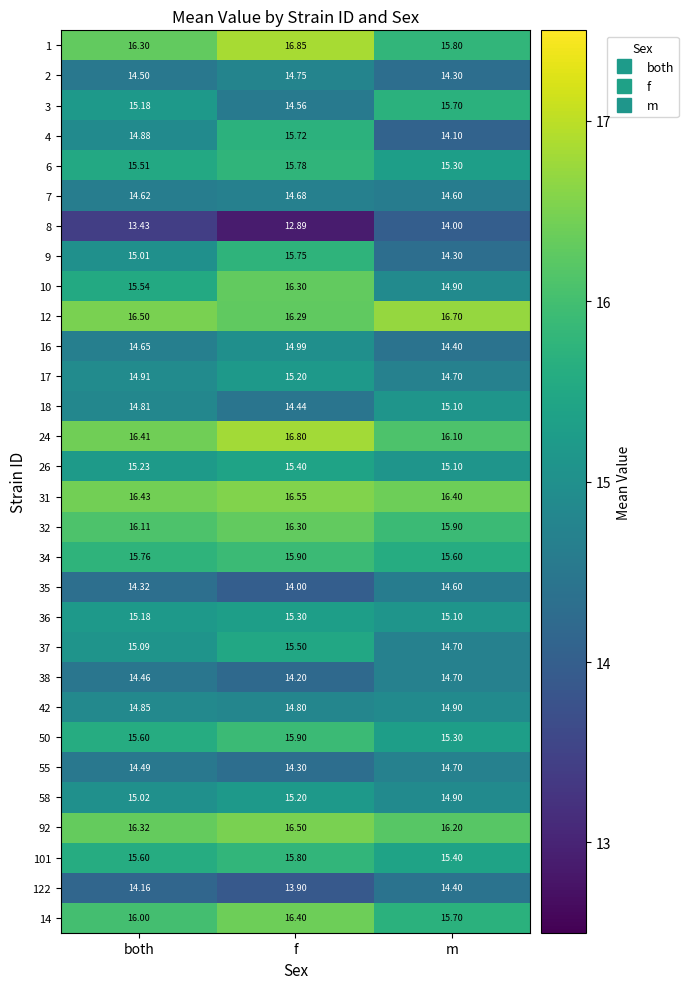

At which label does 122 first exceed 14?

both